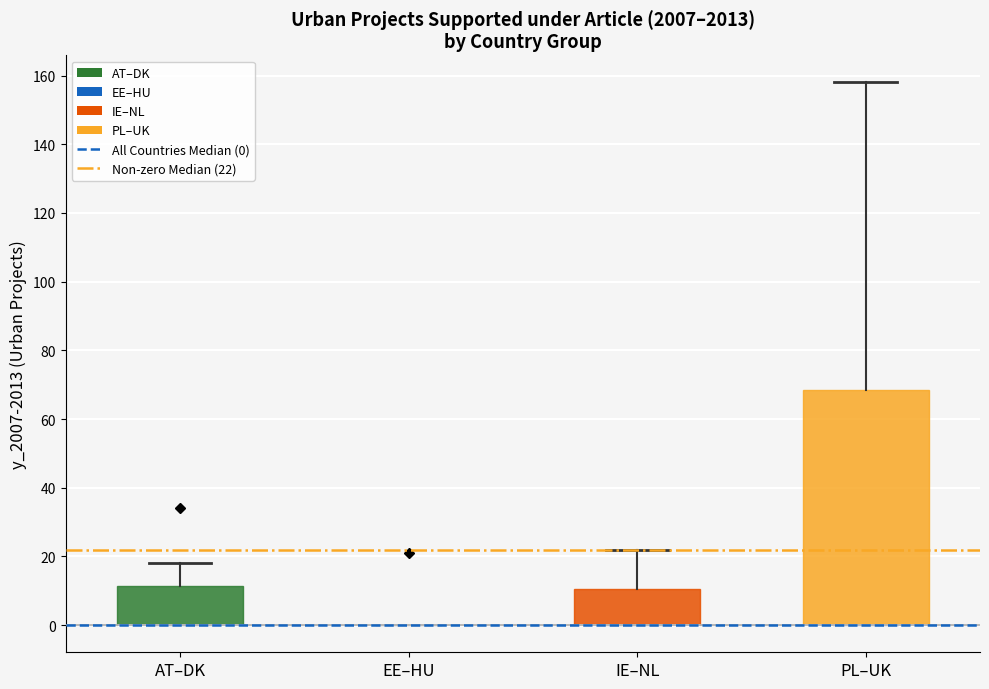

Reading left to right, read every box against the y-axis: the position of its median line, the range the box covers, and the ends of its whiskers. The values are not printed on the chart, so give them approximately, as read against the axis.

AT–DK: median 0 (drawn on the box's lower edge), box 0 to 12, whiskers 0 to 18
EE–HU: box collapsed to a line at 0, whiskers 0 to 0
IE–NL: median 0 (drawn on the box's lower edge), box 0 to 10, whiskers 0 to 22
PL–UK: median 0 (drawn on the box's lower edge), box 0 to 68, whiskers 0 to 158